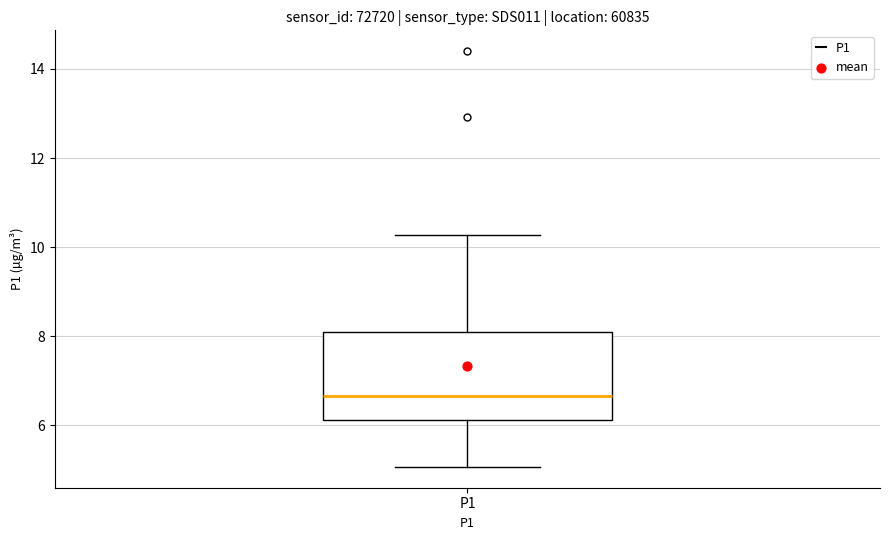

Transcribe this box plot: give where the median line is, the range the box spans, and where the two whiskers end, as read against the y-axis. The values are not printed on the chart, so give them approximately, as read against the axis.

median 6.6, box 6.2 to 8.0, whiskers 5.0 to 10.2